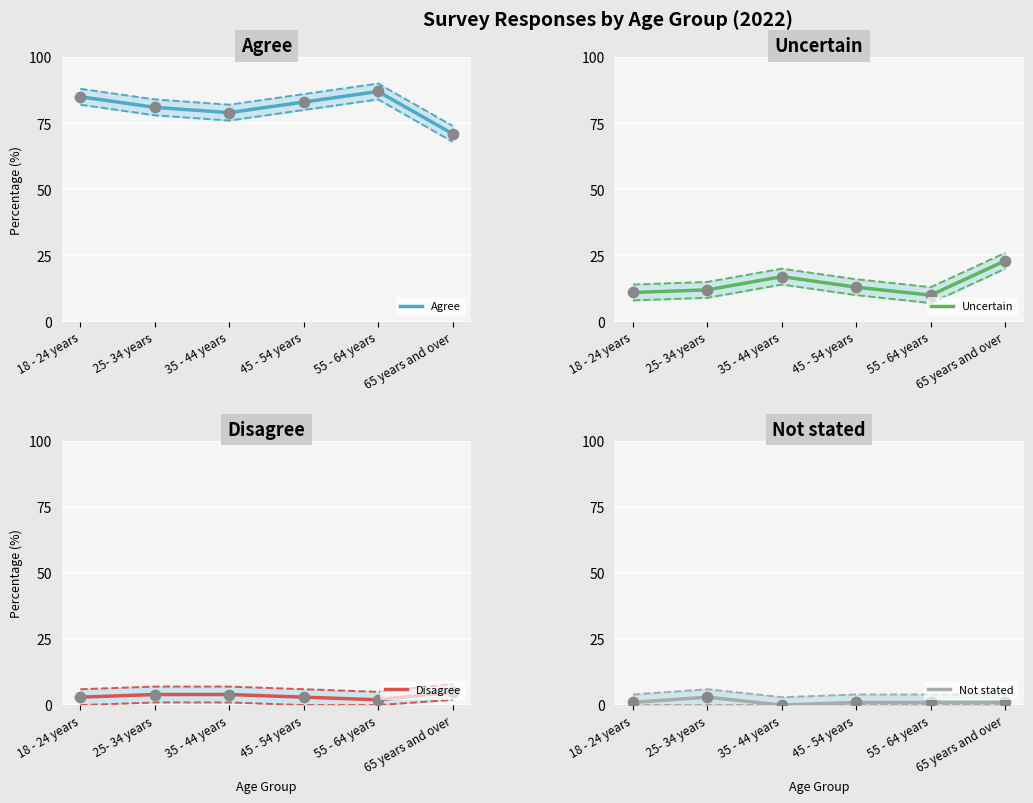

At which category is the sum across all series the highest?

18 - 24 years